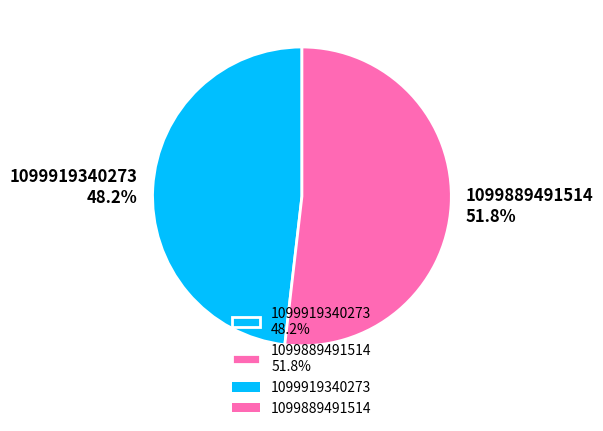

Rank the categories by value from lowest to highest.

1099919340273, 1099889491514